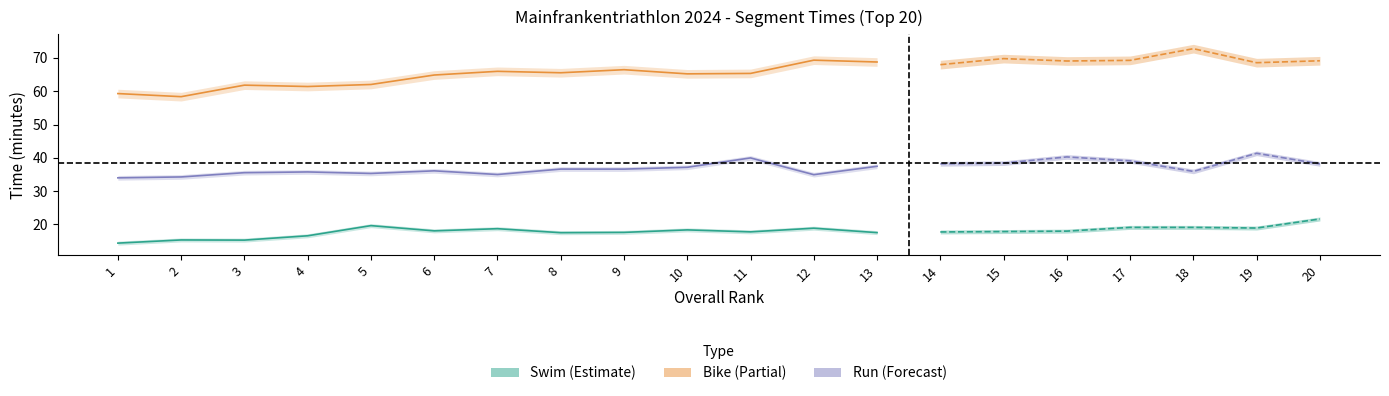

True or false: Laufen and Schwimmen intersect in this chart.

False